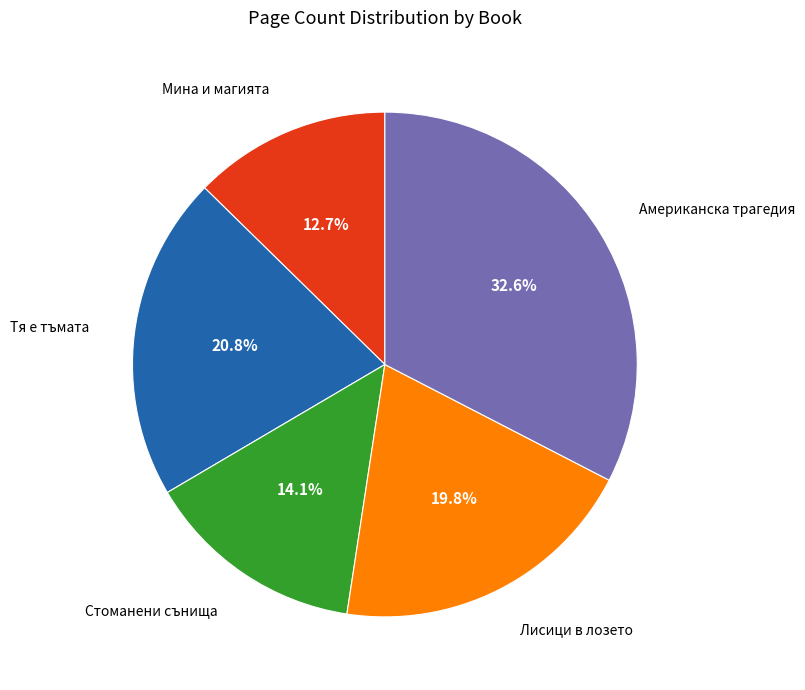

To the nearest percent, what portion does Тя е тъмата represent?

21%